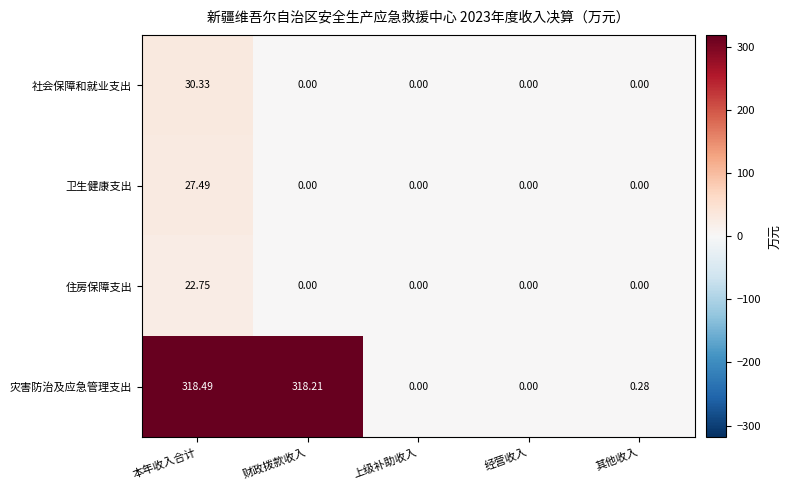

Which series has the largest total across all categories?

灾害防治及应急管理支出